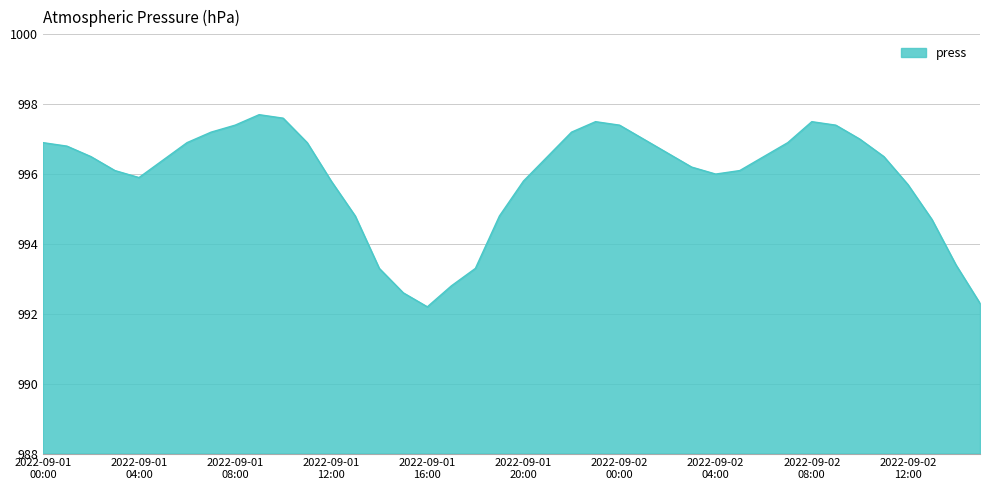

What is the maximum value shown in the chart?

997.7